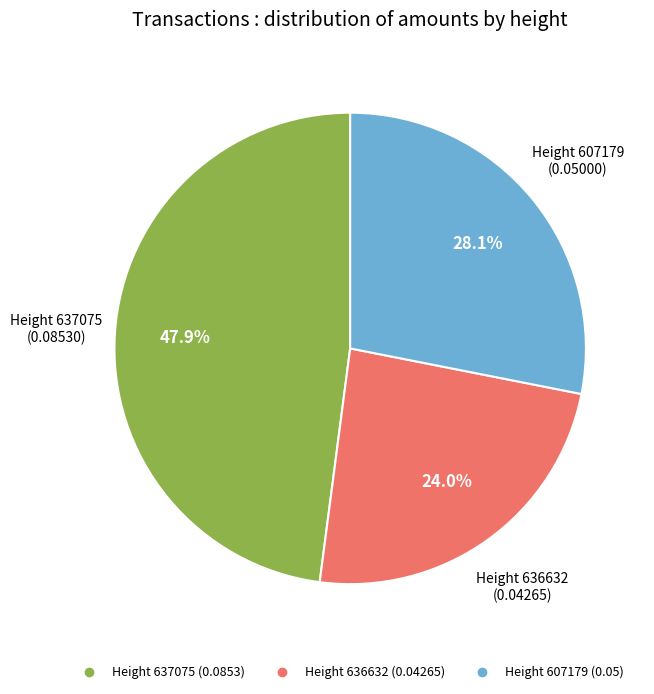

Which has a higher value, Height 607179 or Height 636632?

Height 607179